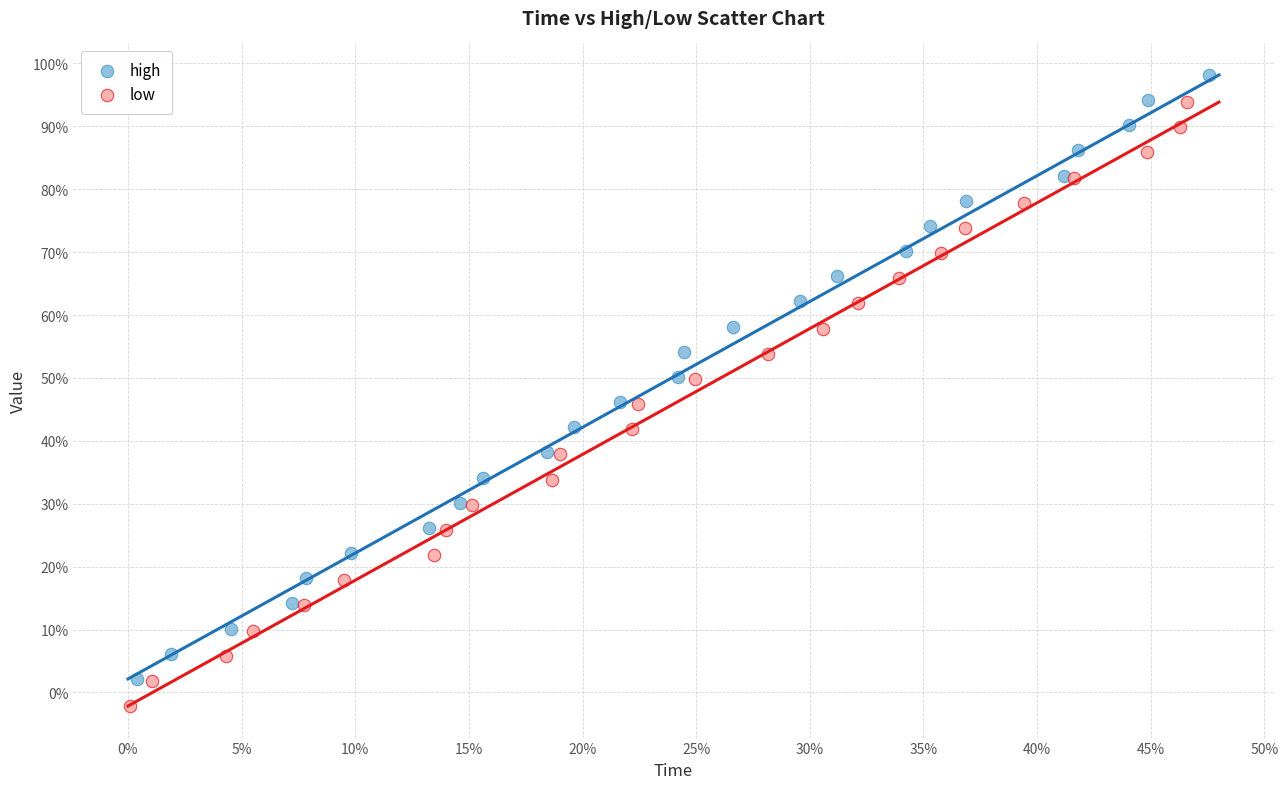

What are all the series names shown in the legend?

high, low